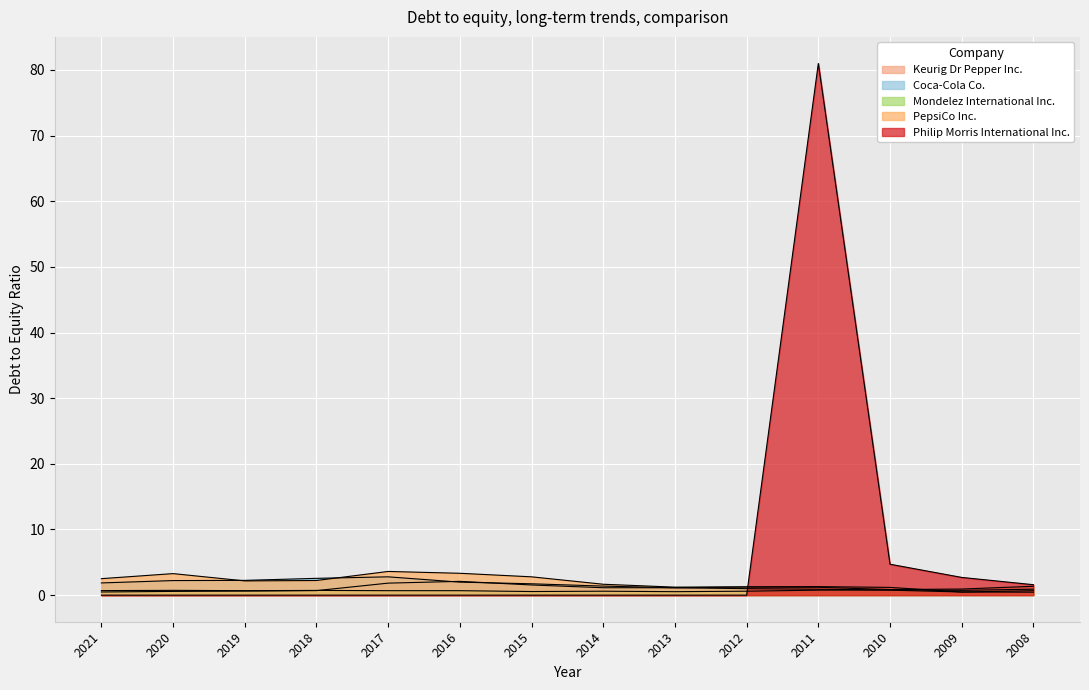

Does the chart display data point markers on the line(s)?

No